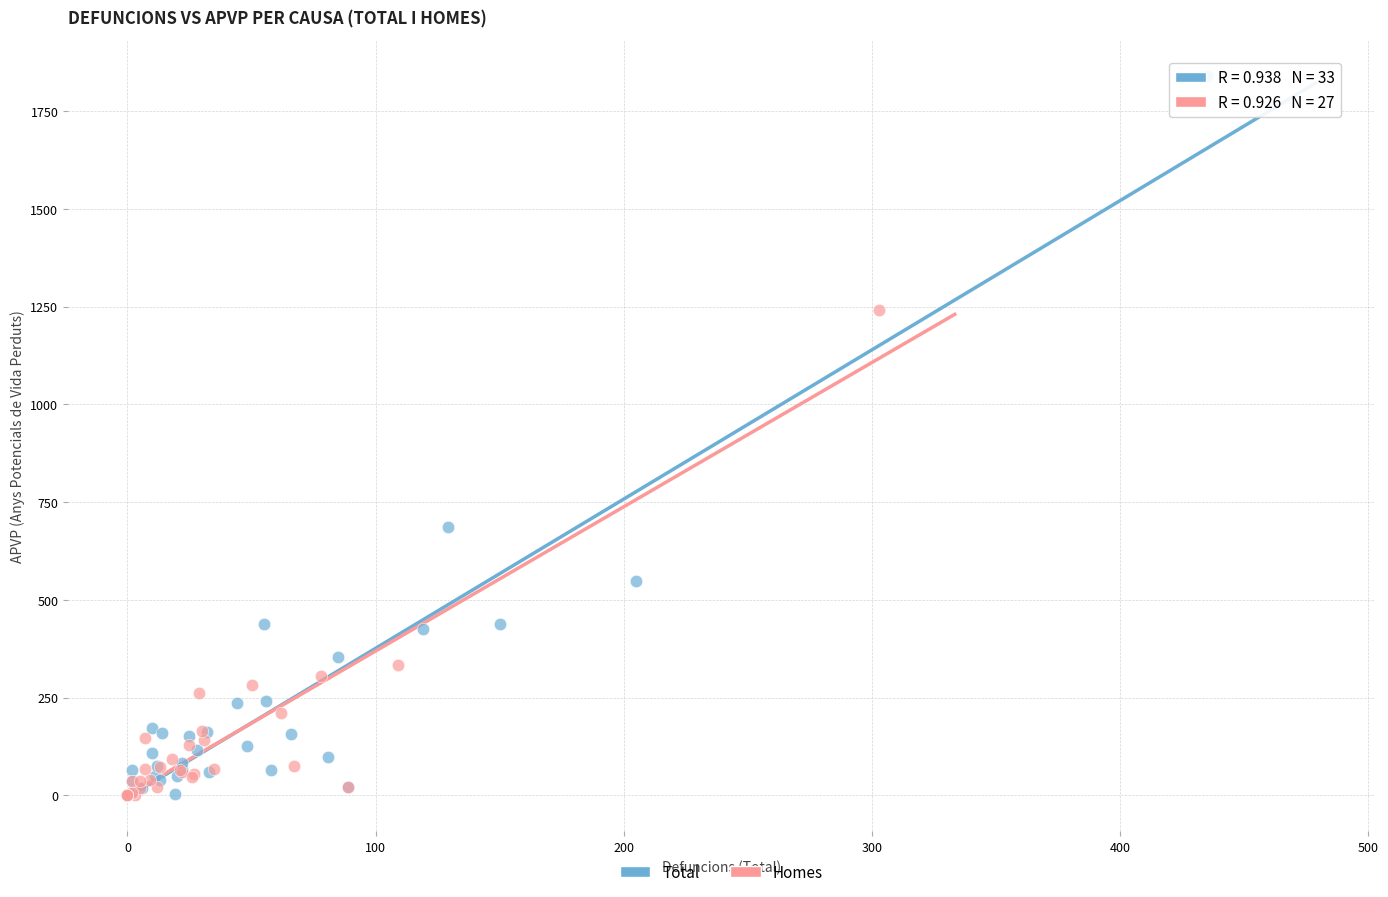

Which series reaches the maximum Y coordinate?

Total